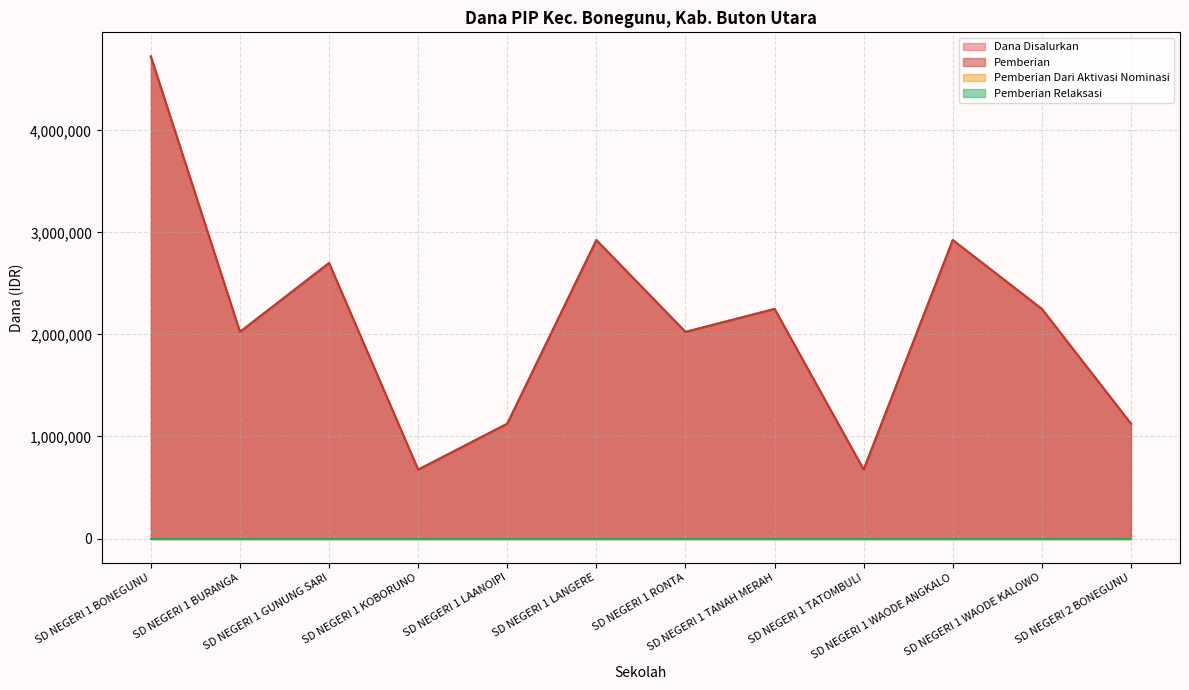

What is the average value of the Pemberian series?

2118750